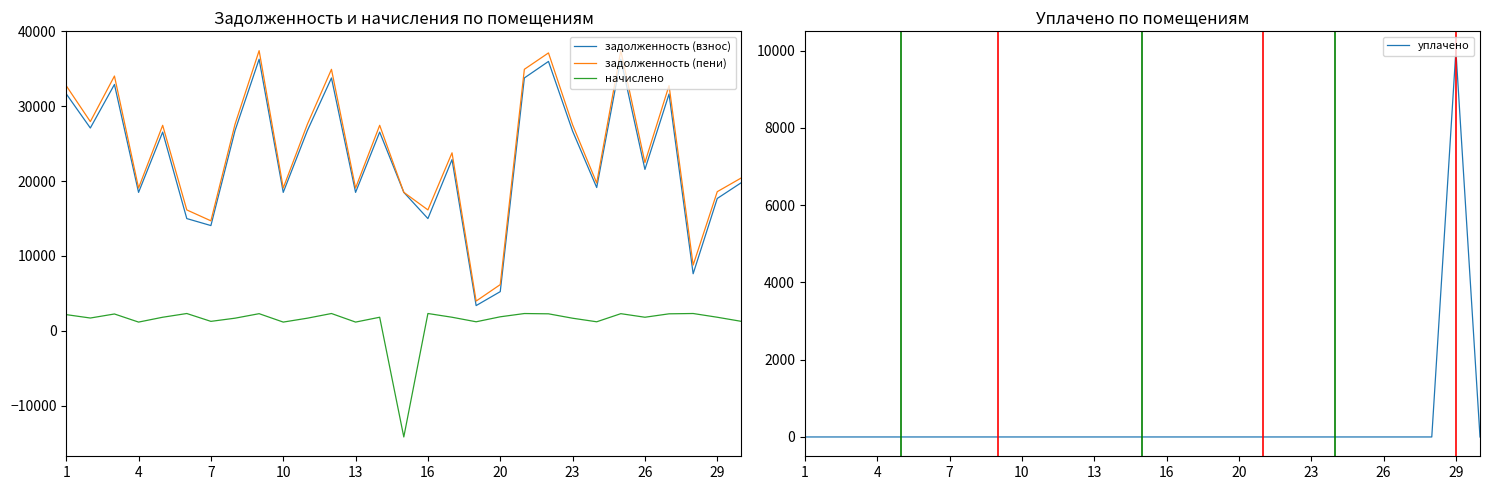

Is this an area chart (filled region under the line)?

No